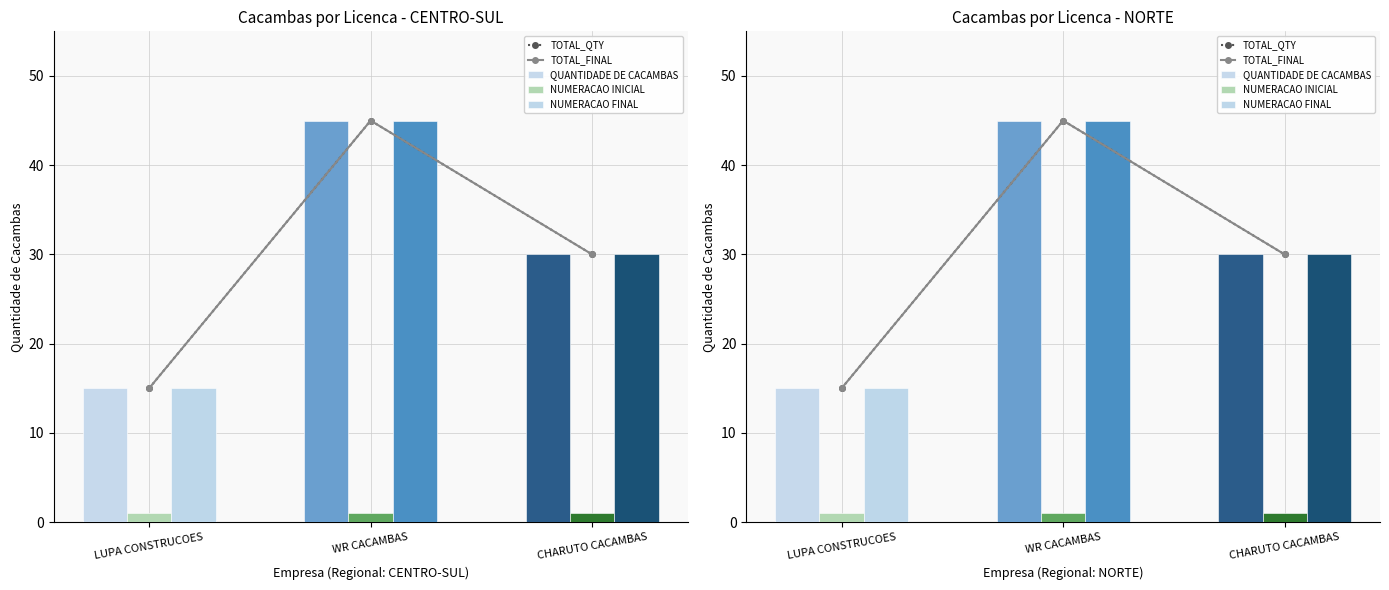

At which label does NUMERACAO FINAL reach its minimum?

LUPA CONSTRUCOES